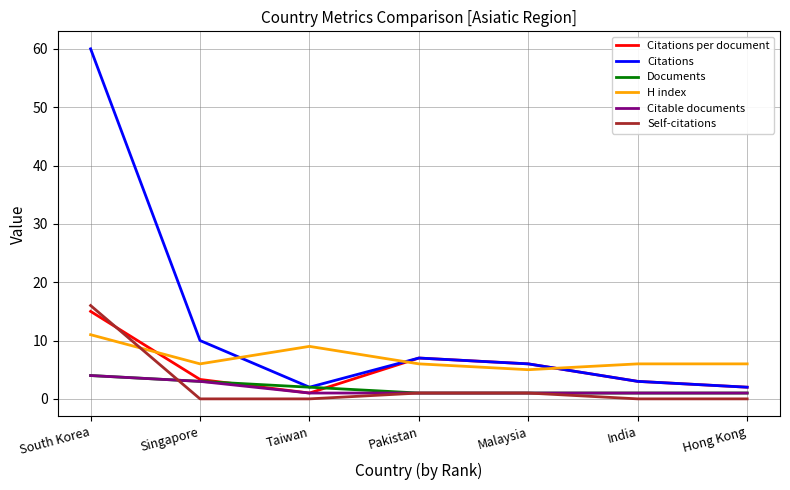

Does the chart display data point markers on the line(s)?

No